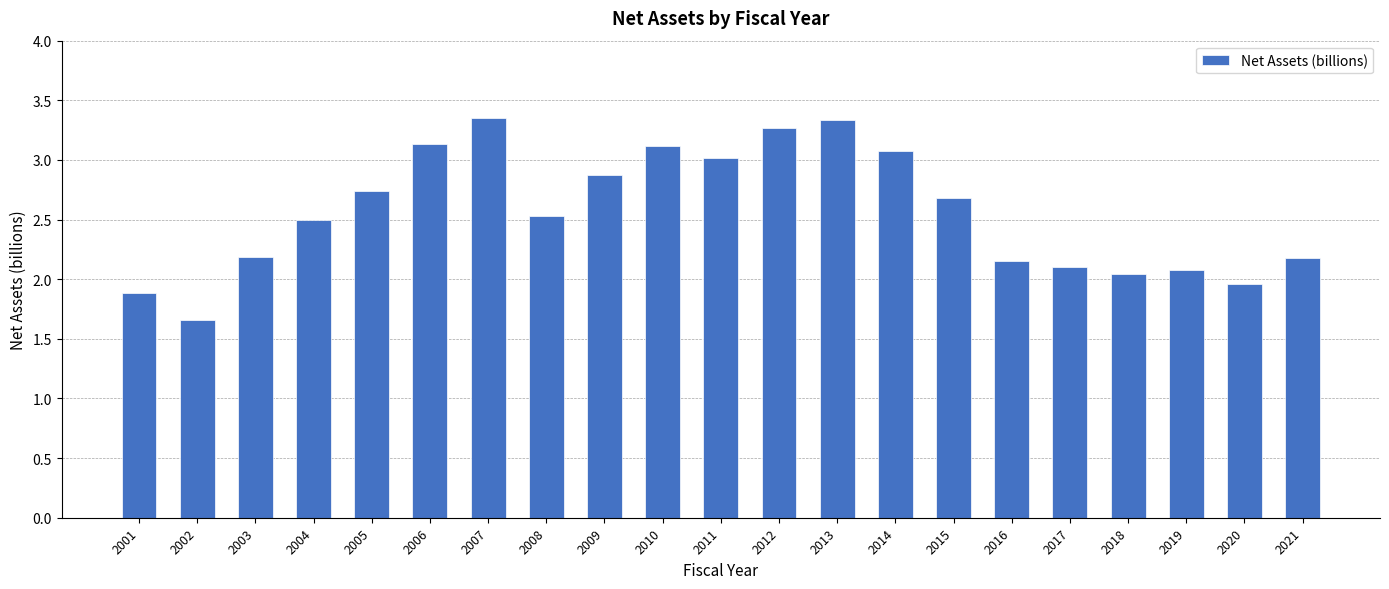

How many values are below 2?

3